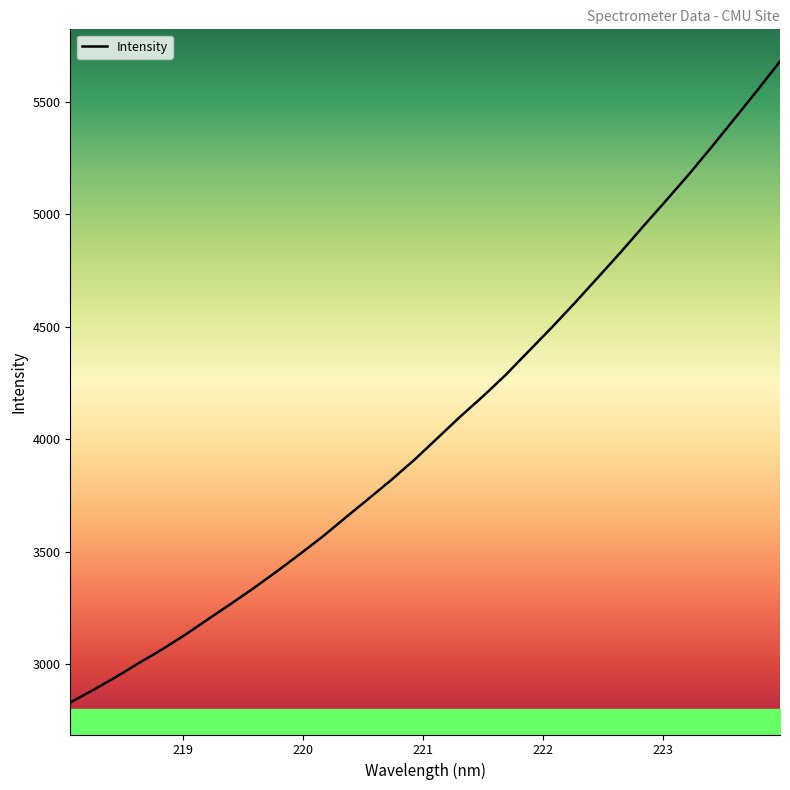

What is the minimum value shown in the chart?

2828.9